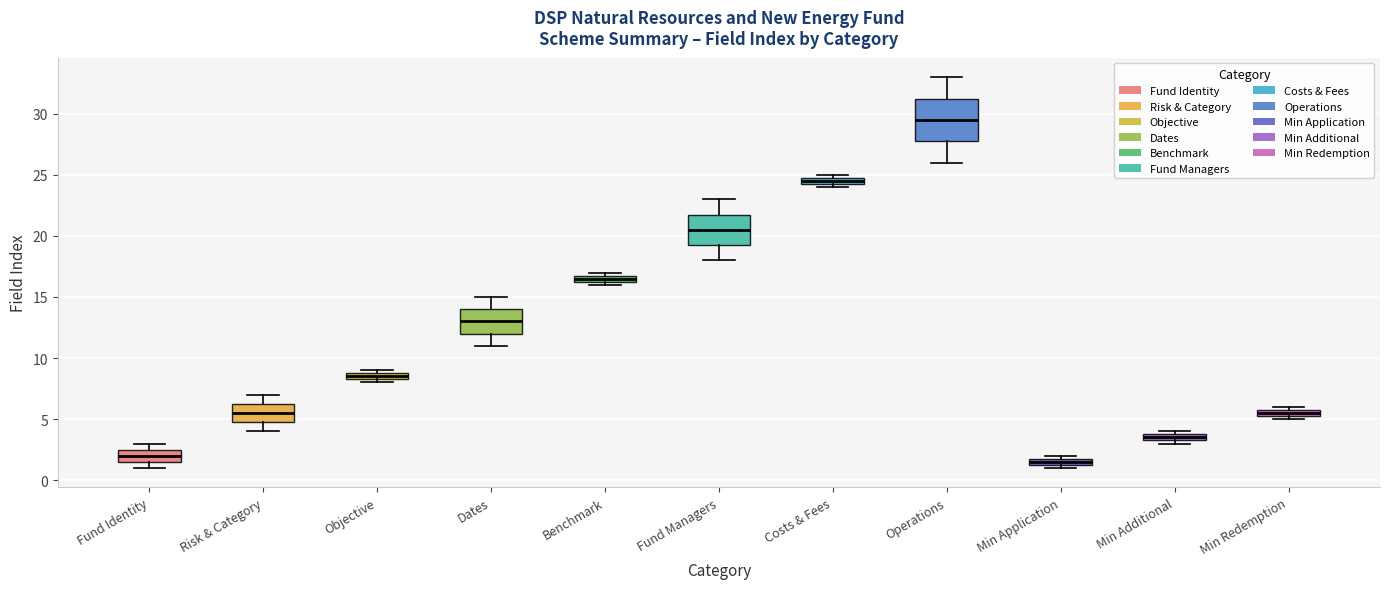

Where is the upper edge of the box for Risk & Category on the y-axis? The values are not printed on the chart, so give them approximately, as read against the axis.

6.5